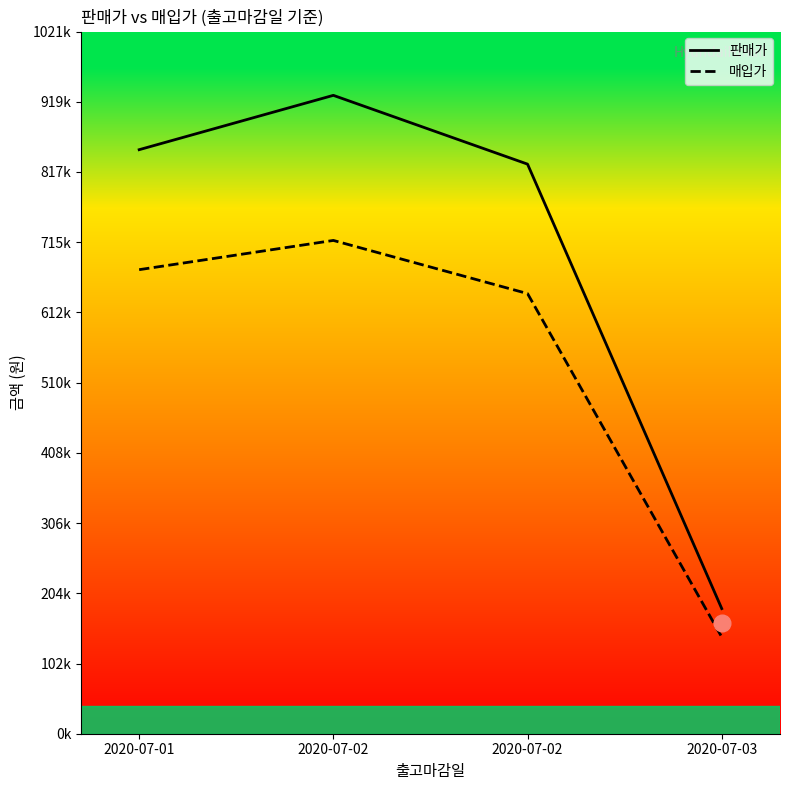

At 2020-07-01, list the series in order from smallest to largest.

매입가, 판매가